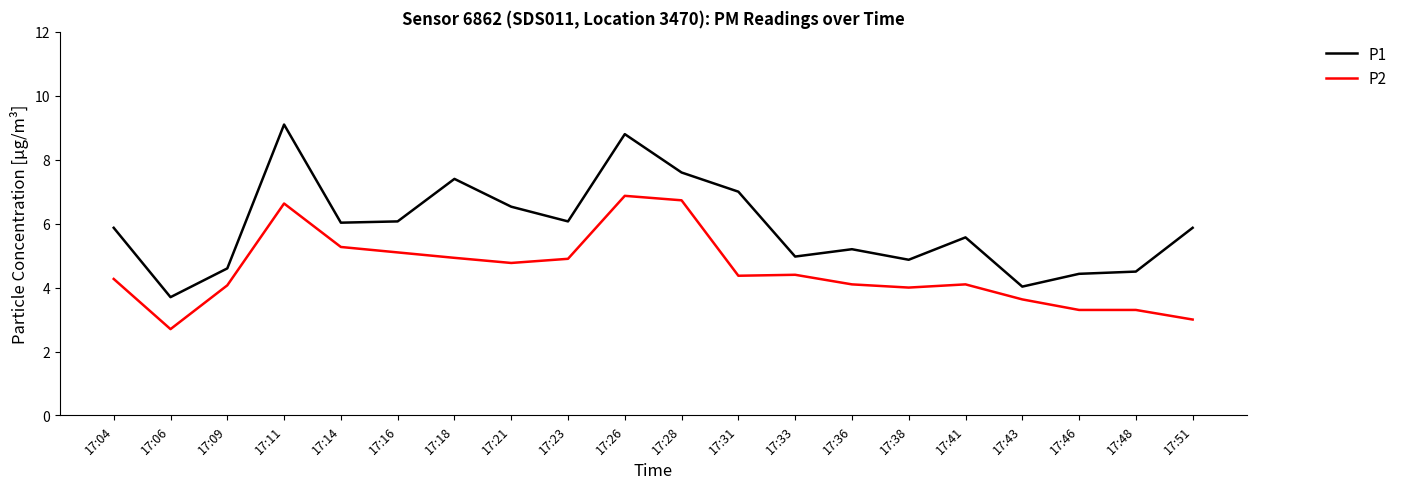

Which category has the lowest value across all series?

17:06